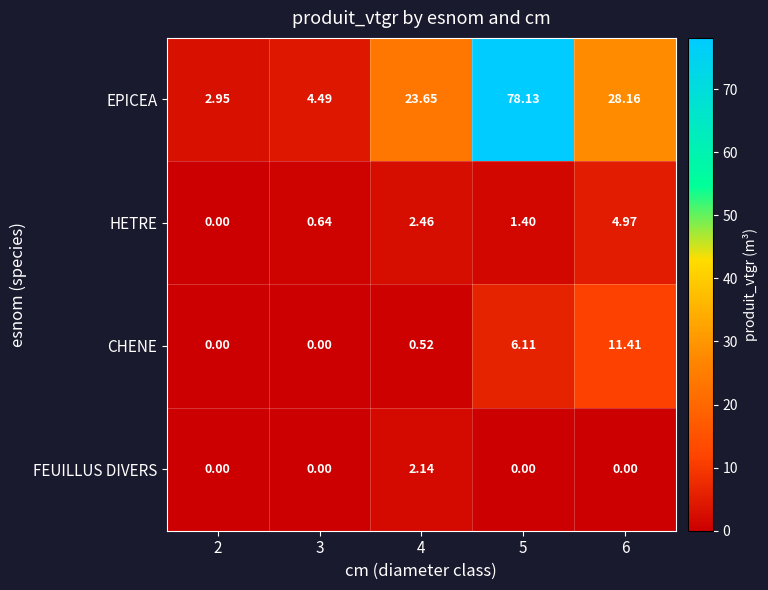

List the series in order of their peak value, lowest first.

FEUILLUS DIVERS, HETRE, CHENE, EPICEA